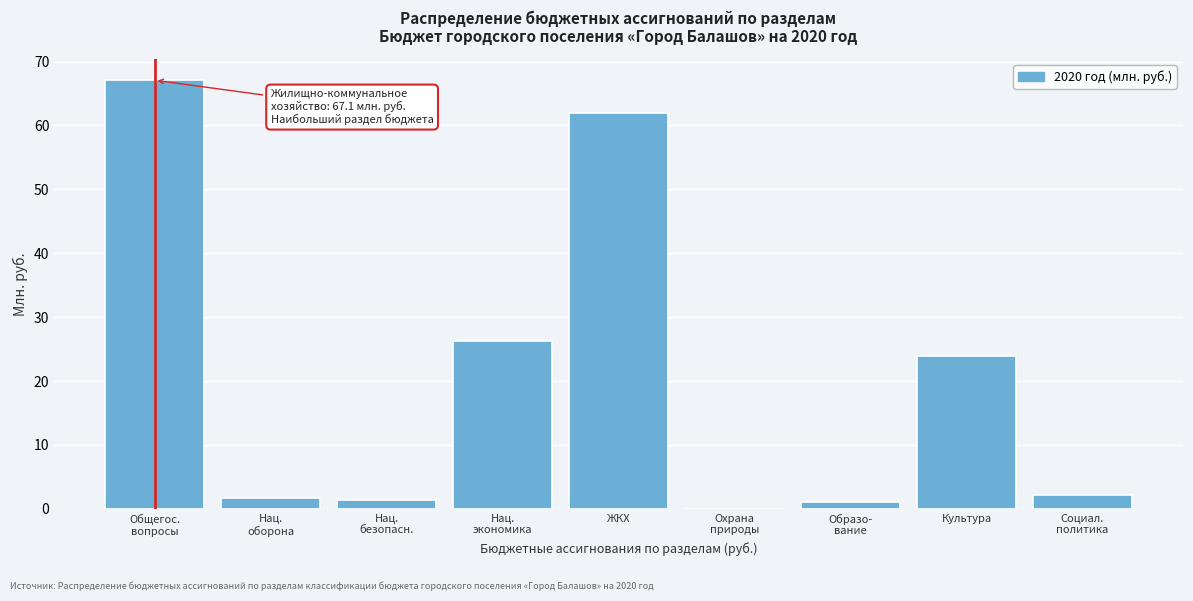

What is the sum of all values?

185.5